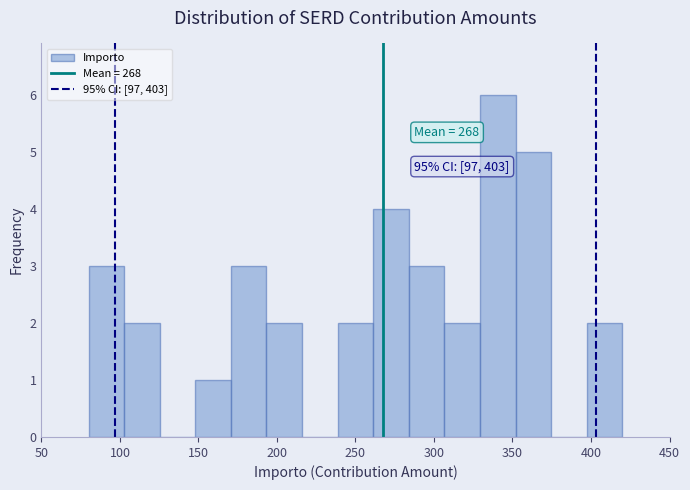

Over which range of the x-axis is the bar tallest?

330 to 350